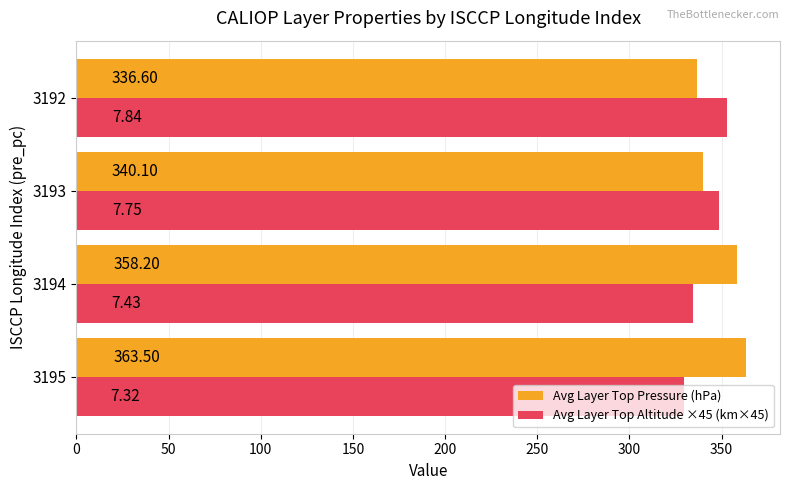

What is the sum of all Avg Layer Top Pressure (hPa) values?

1398.4